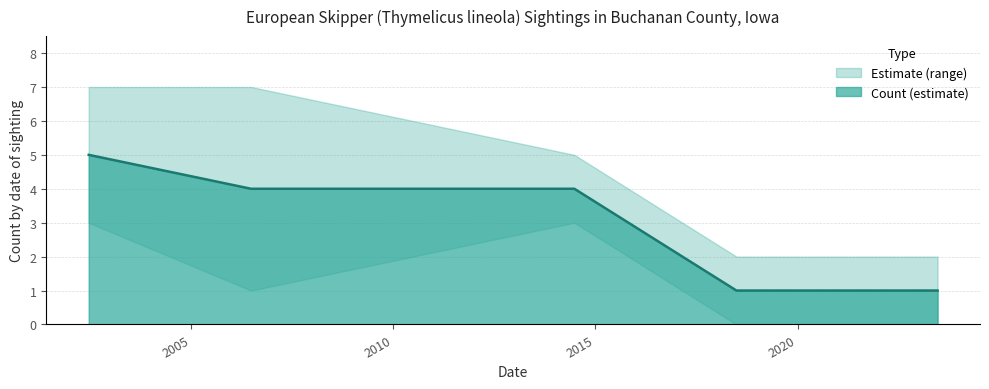

What is the label of the 1st point from the left?

2002-06-23